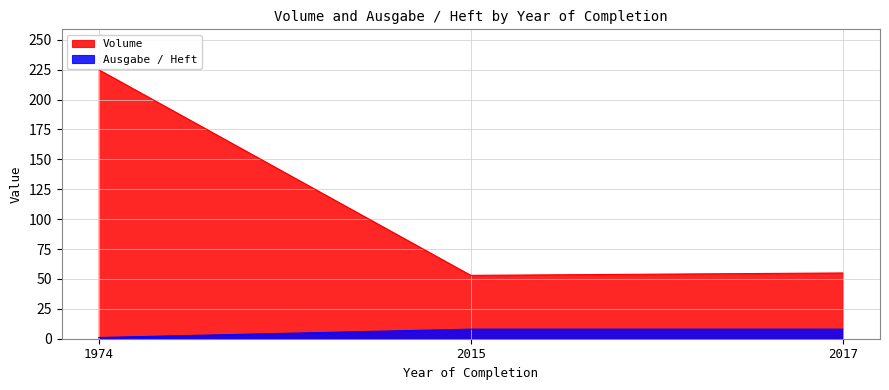

What are all the series names shown in the legend?

Volume, Ausgabe / Heft